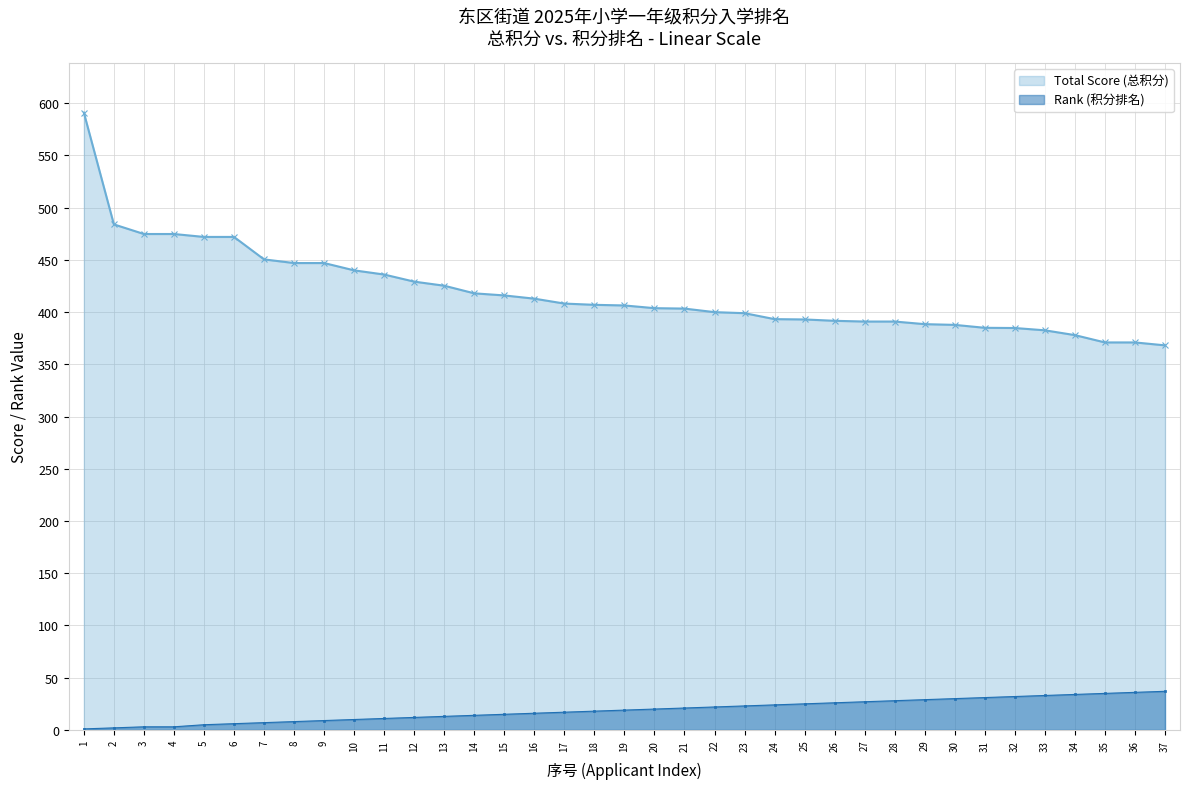

What is the approximate value of Rank (积分排名) at 22?

22.0